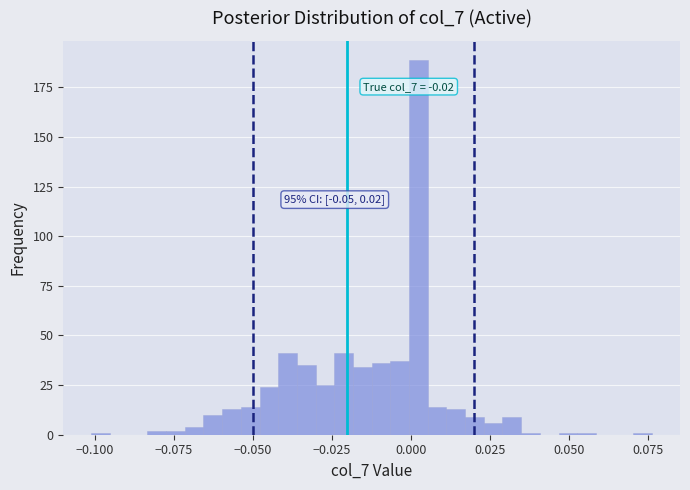

Read against the x-axis, roughly where is the centre of the tallest bar?

0.000